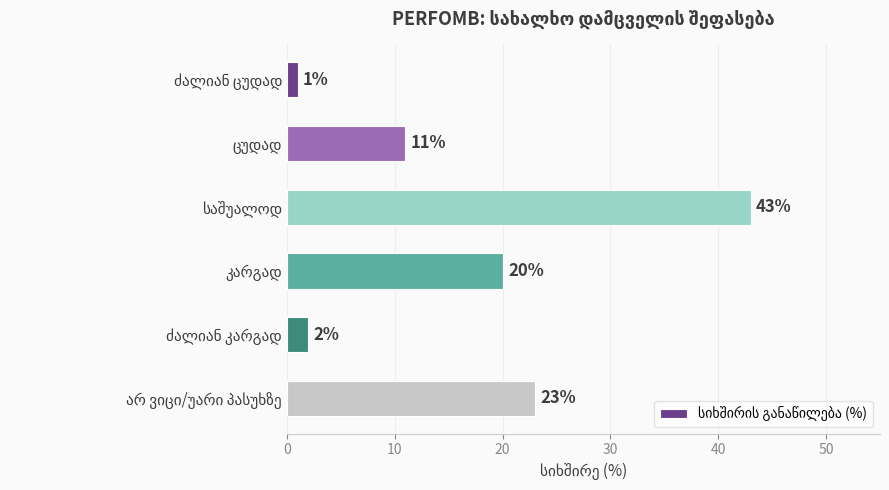

What is the average value?

17